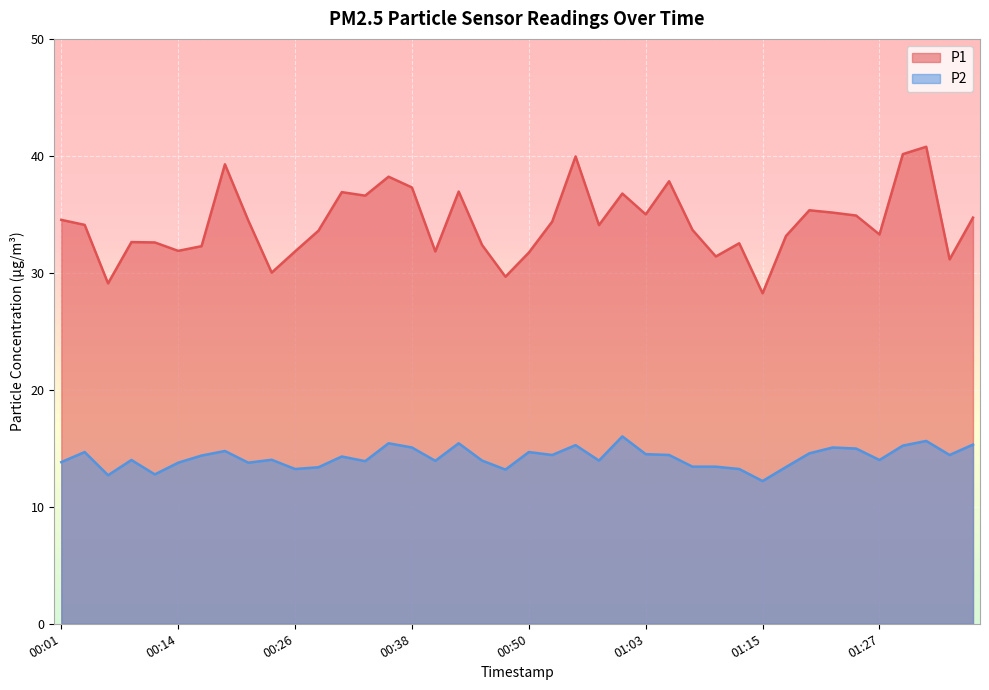

Between 01:03 and 00:53, which is larger?

01:03